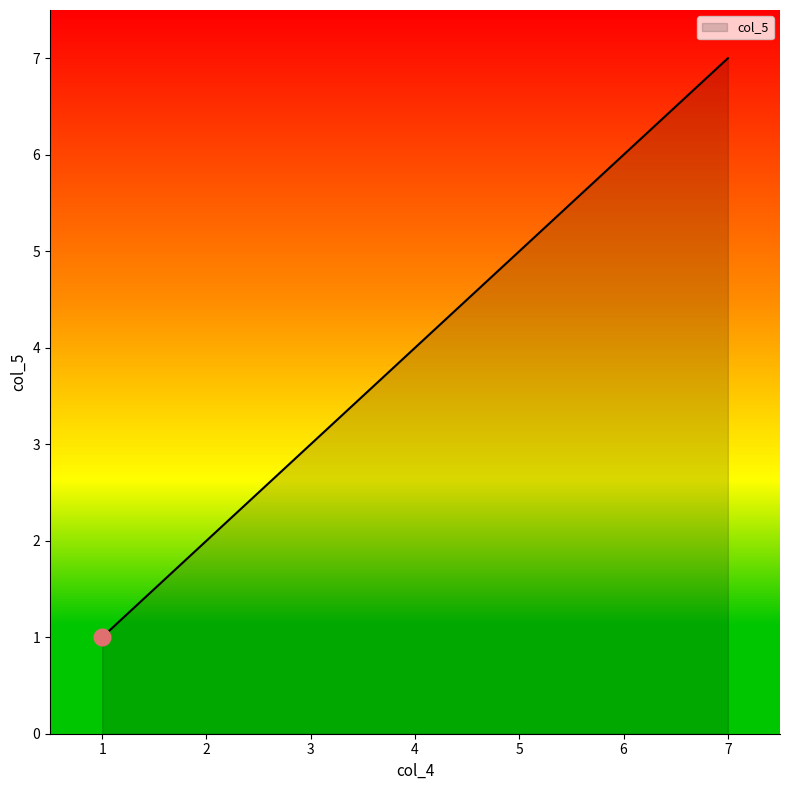

What is the greatest value displayed?

7